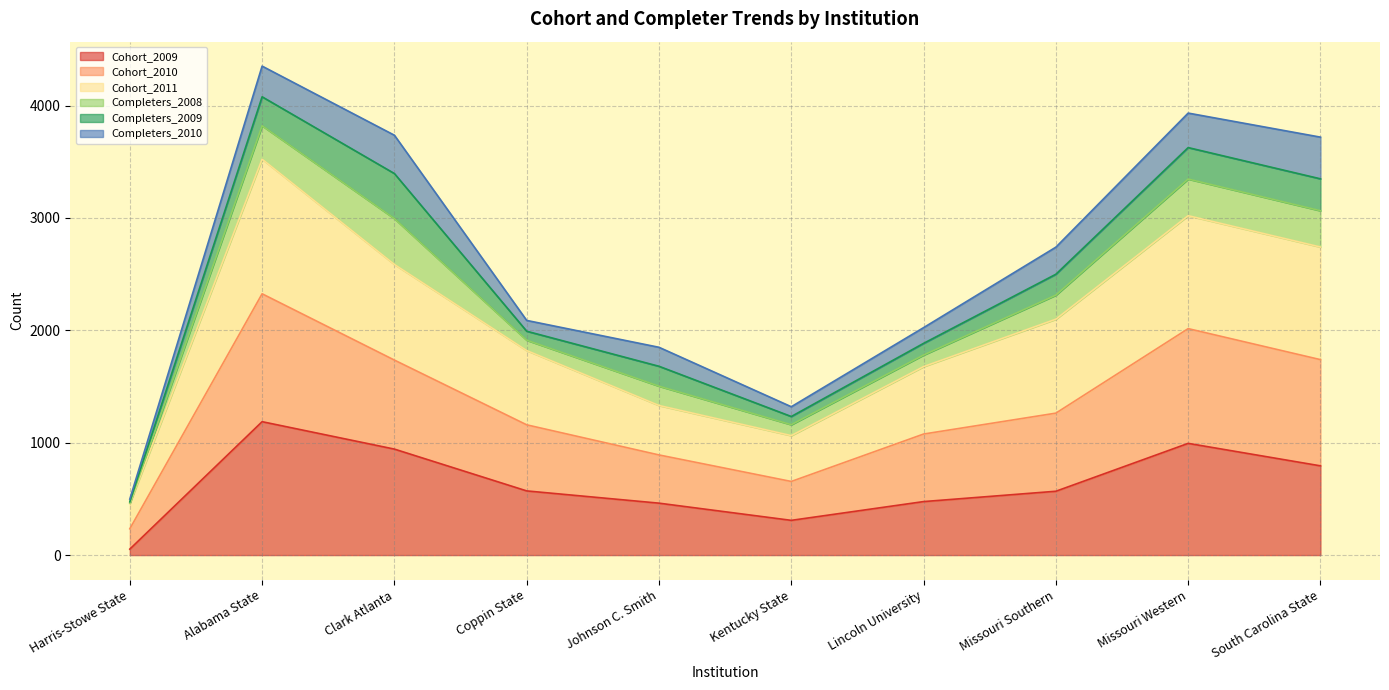

What is the highest value of the Cohort_2009 series?

1187